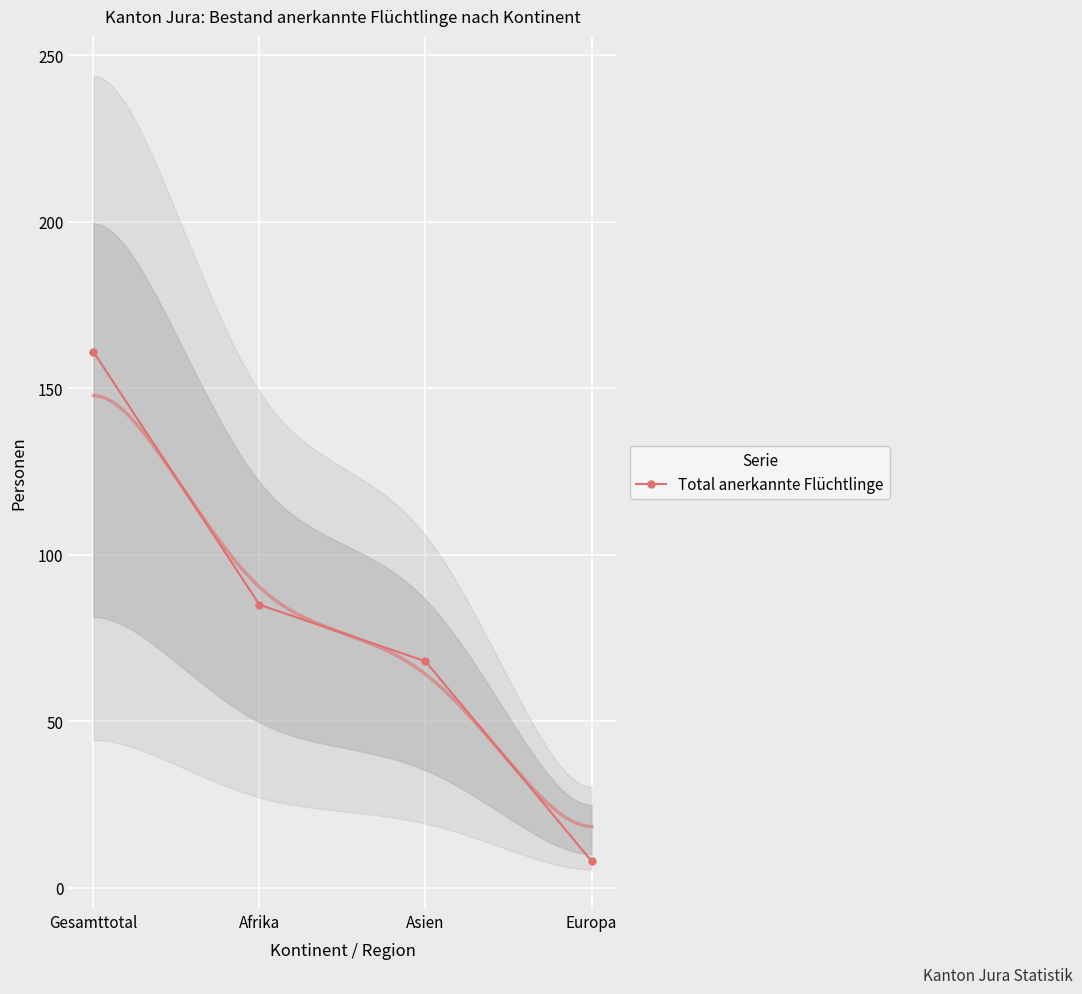

What is the difference between the maximum and second lowest values?

93